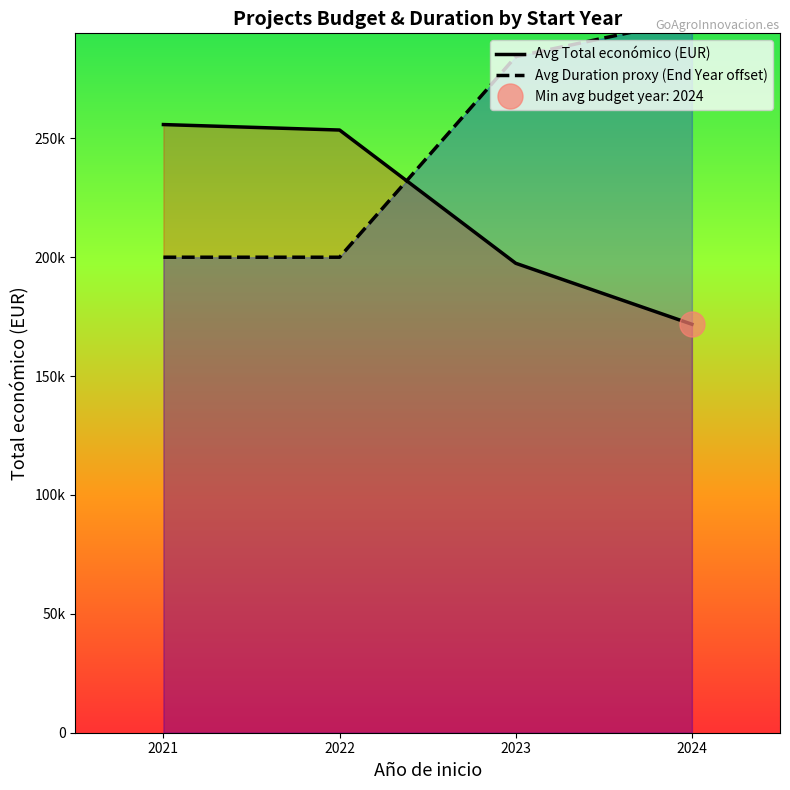

How many values in the Avg Total económico (EUR) series exceed 253495?

1